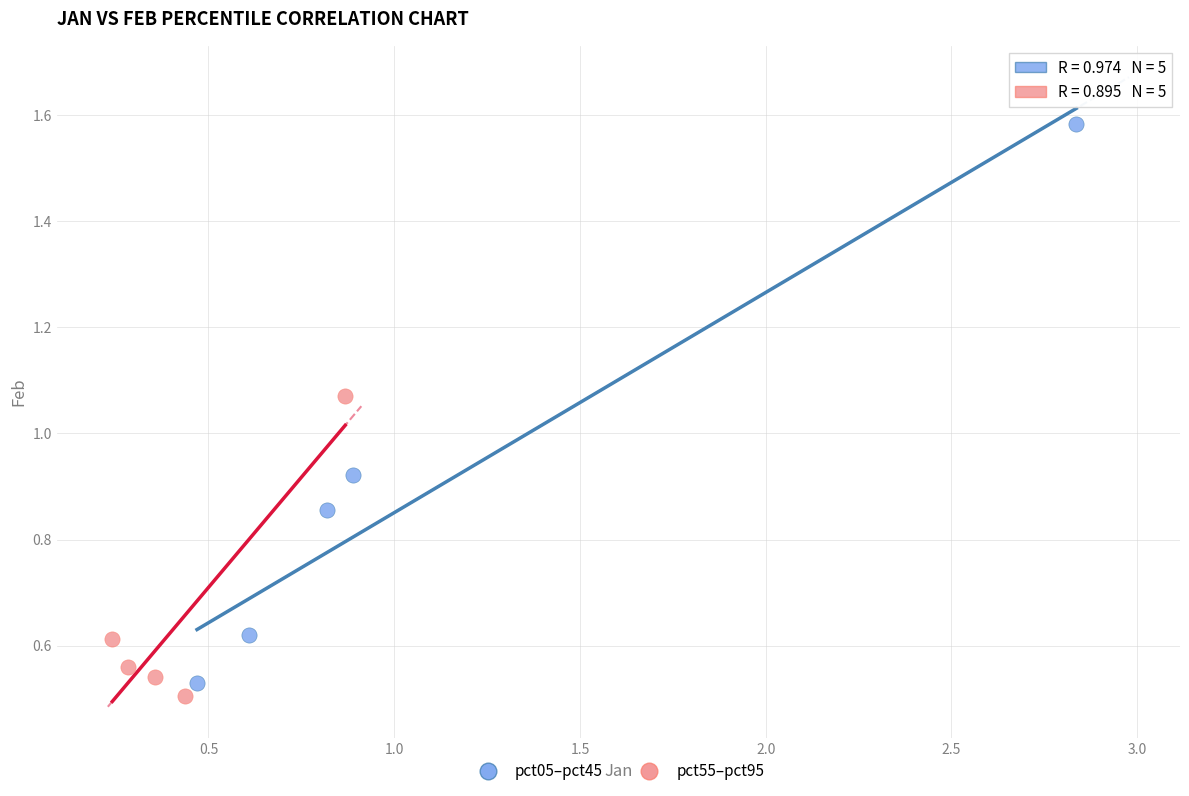

Which series reaches the minimum Y coordinate?

pct55–pct95